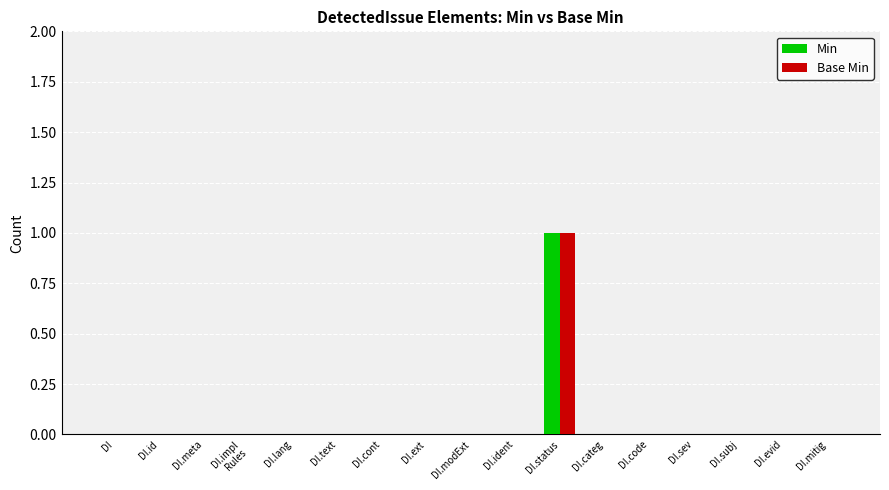

True or false: Min has a value of 0 at DI.meta.

True